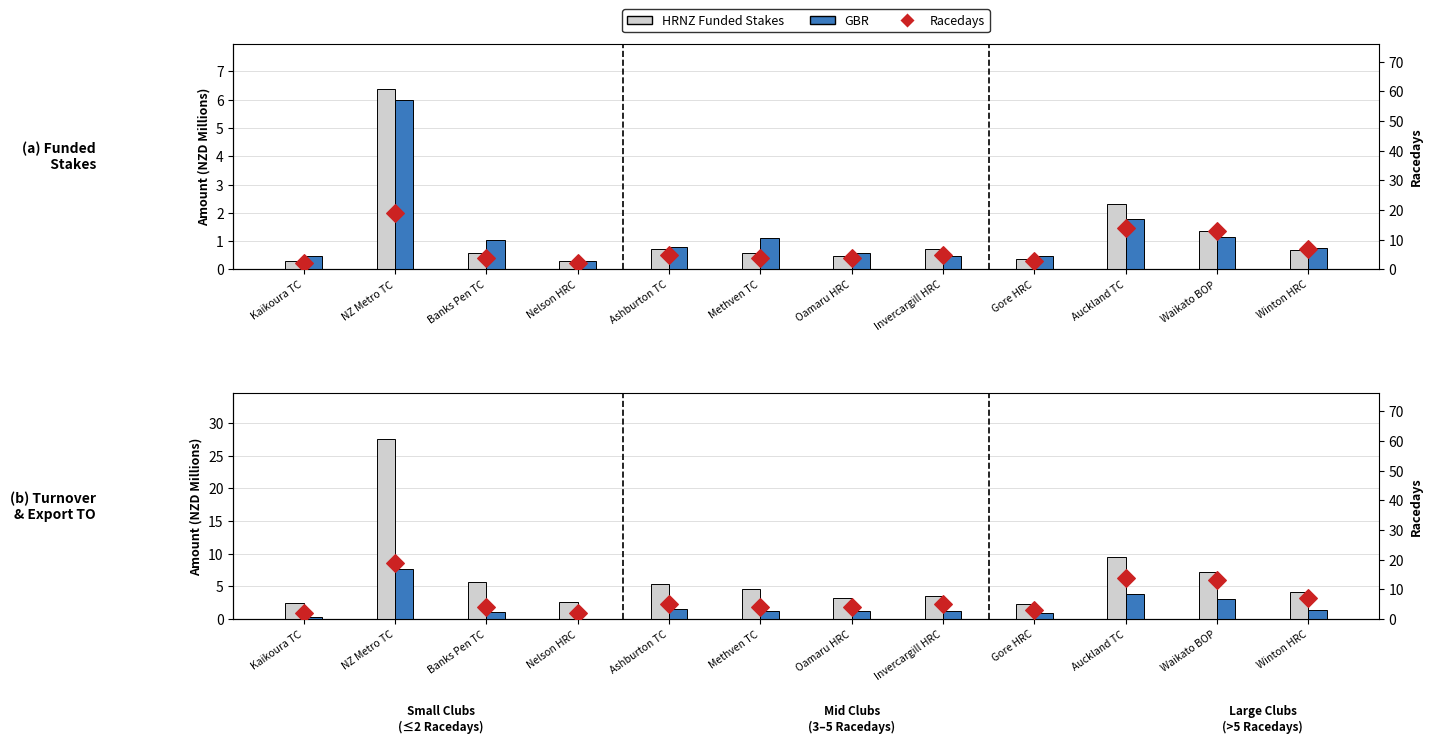

Which series contains the highest Y value?

Turnover (M)